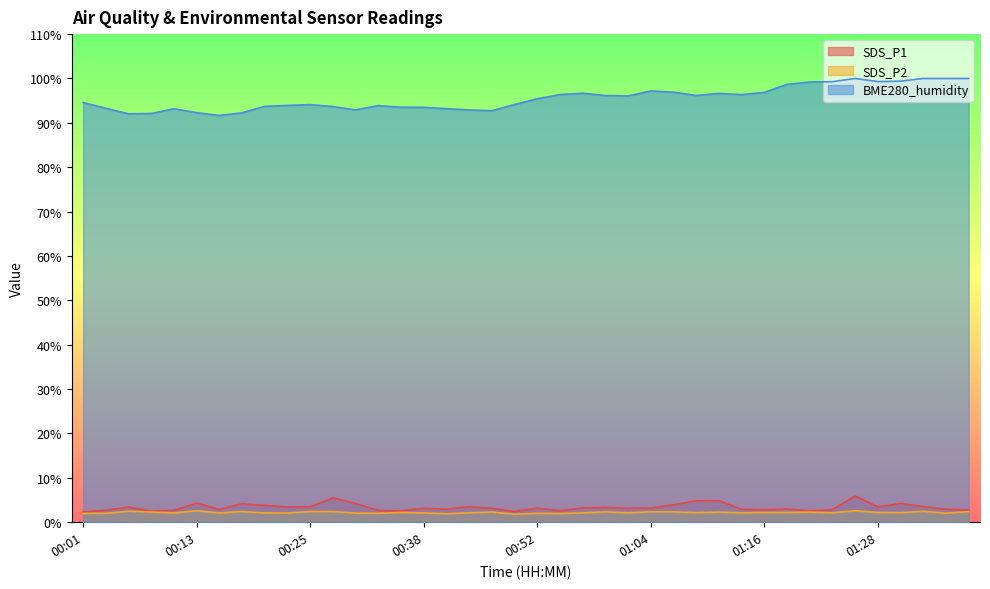

Where does the SDS_P1 series first go above 3?

00:06